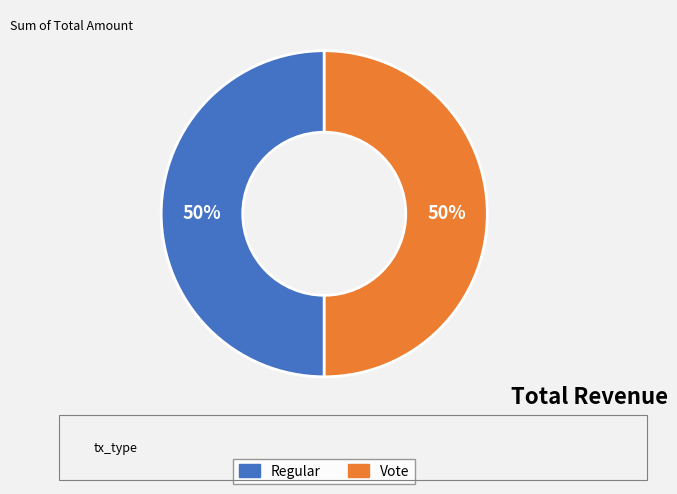

To the nearest percent, what percentage of the pie is Vote?

50%